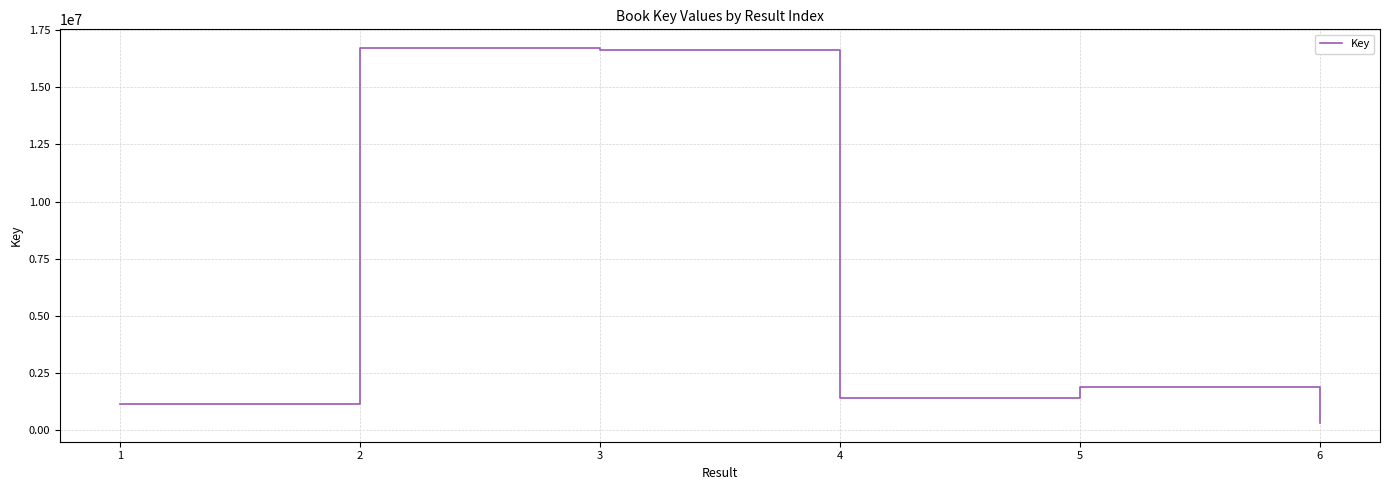

What is the maximum value shown in the chart?

16713496